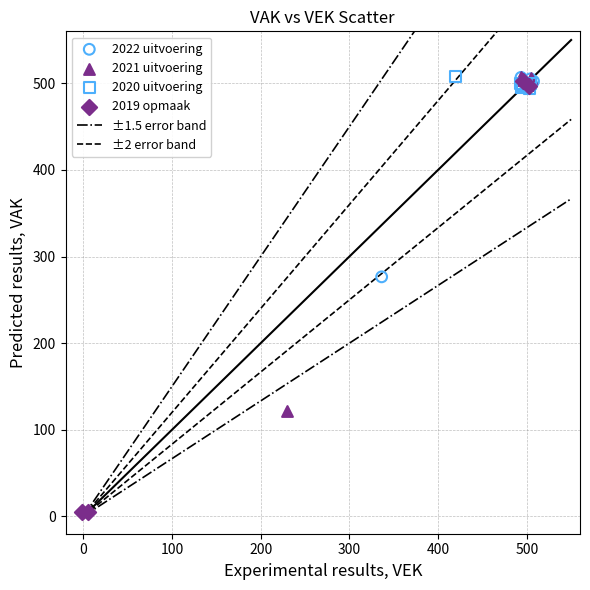

Which series has the largest Y range (max minus min)?

2019 opmaak